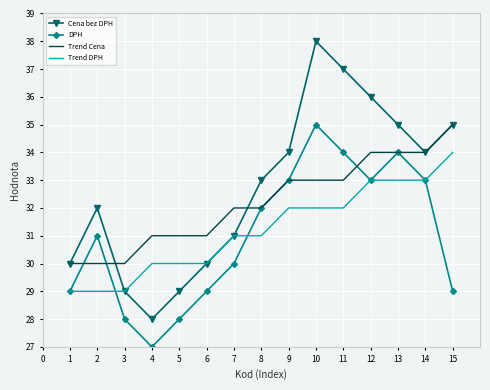

How many interior local peaks does the Cena bez DPH series have?

2